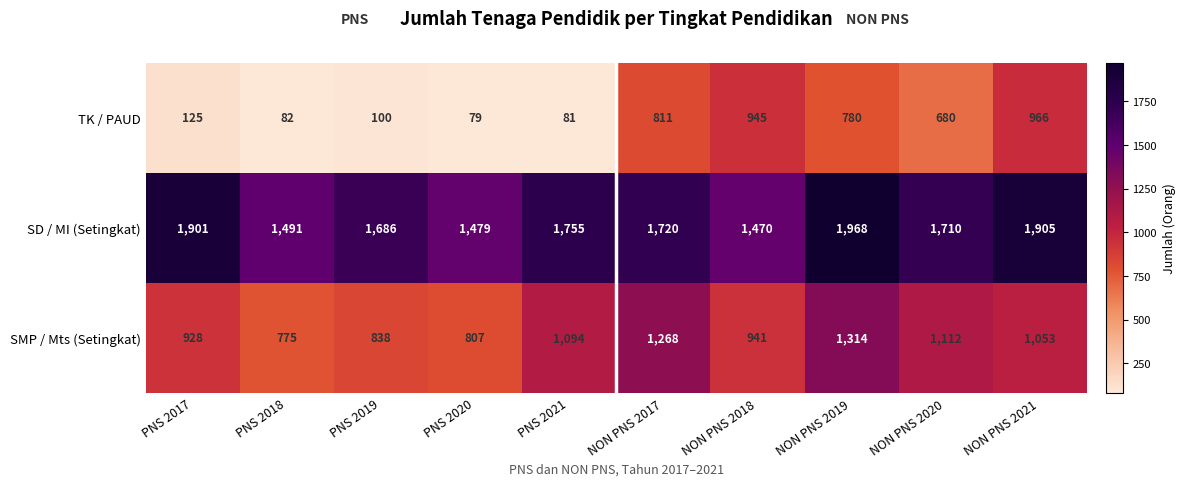

At which category does the chart reach its minimum across all series?

PNS 2020